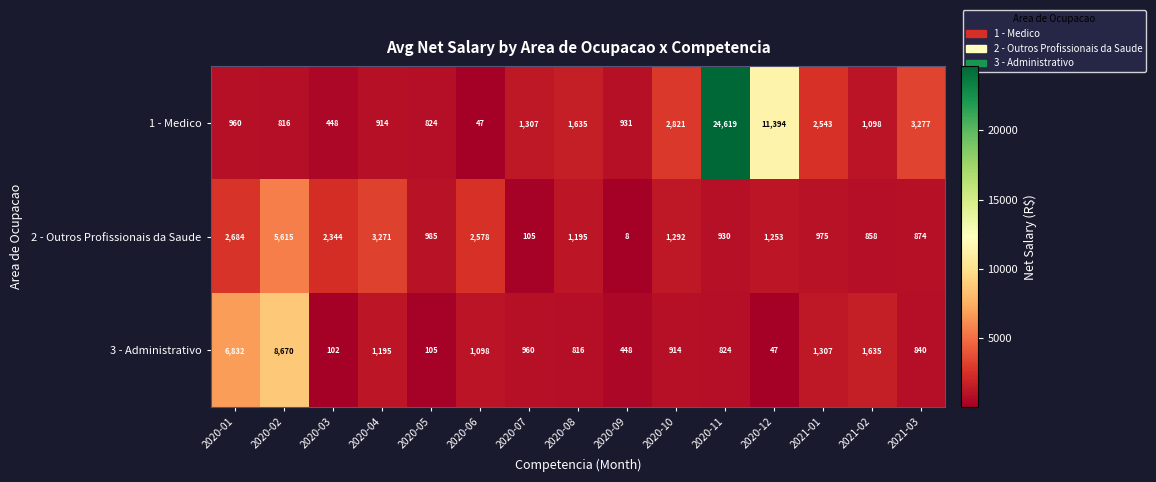

The 2 - Outros Profissionais da Saude series shows 1977 at 2020-04. True or false?

False